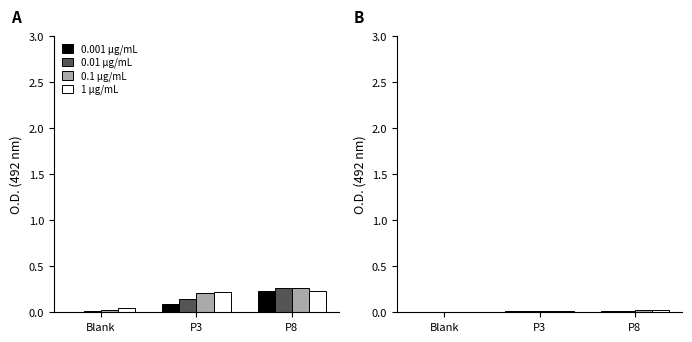

Which series changed the most between Blank and P3?

1 µg/mL